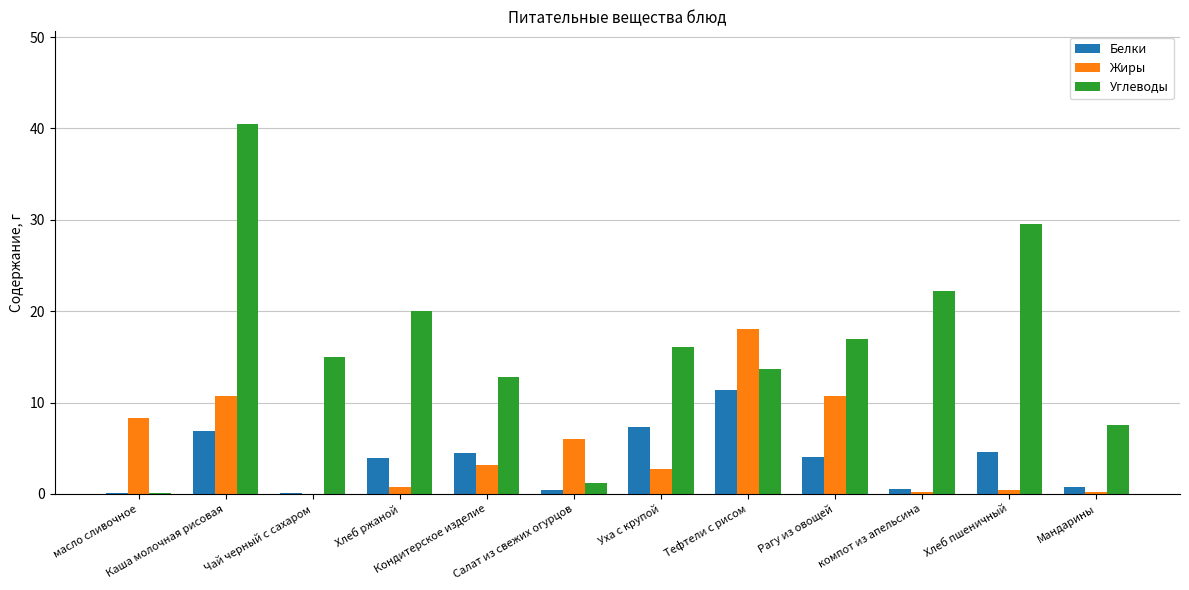

How many categories are shown in the chart?

12